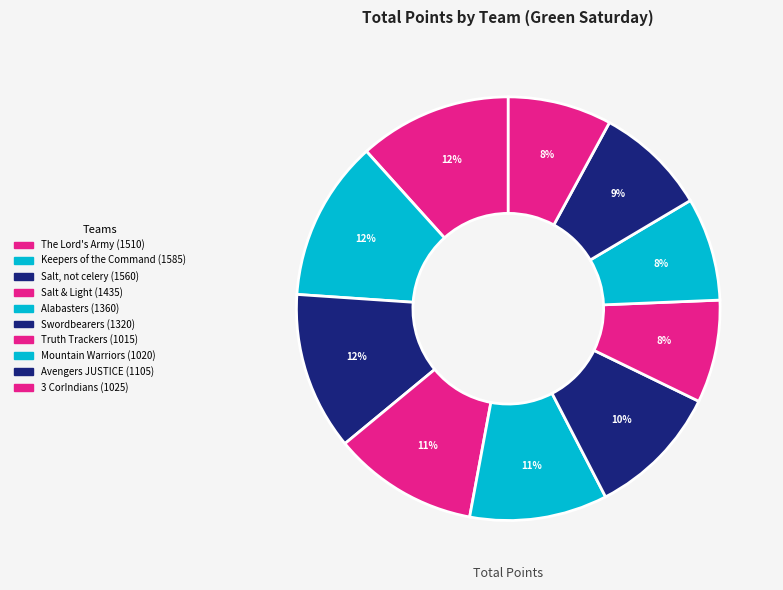

How many slices are in this pie chart?

10